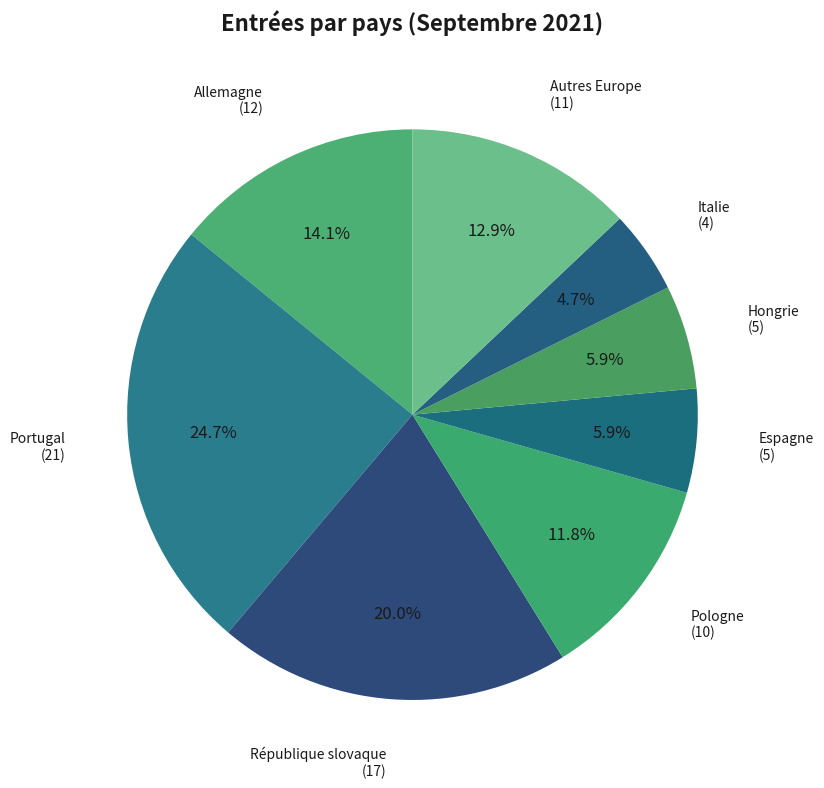

Does any single category account for the majority?

No